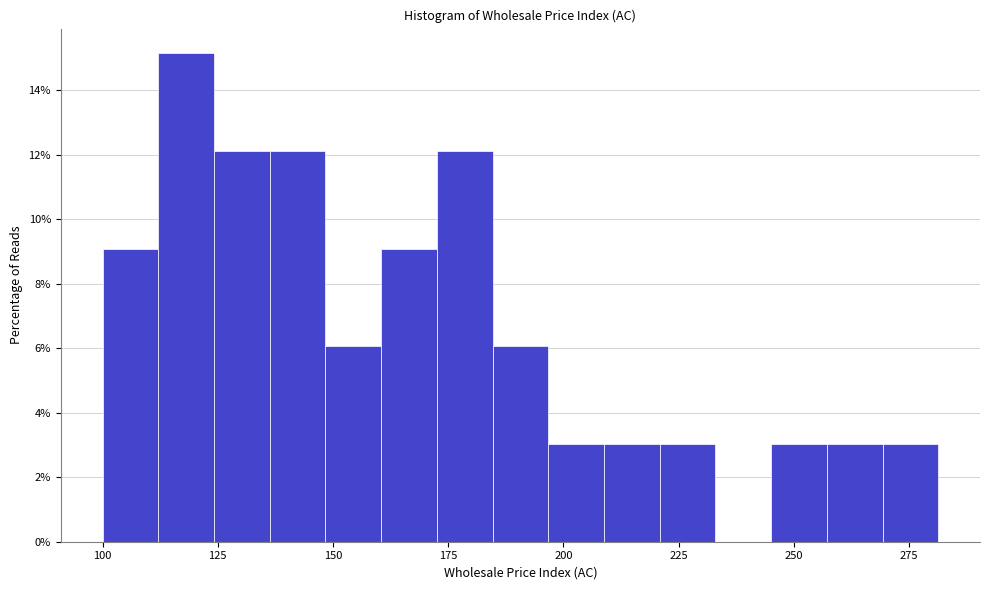

Around what value on the x-axis is the tallest bar? Give the approximate position of its centre, as read against the axis.

120